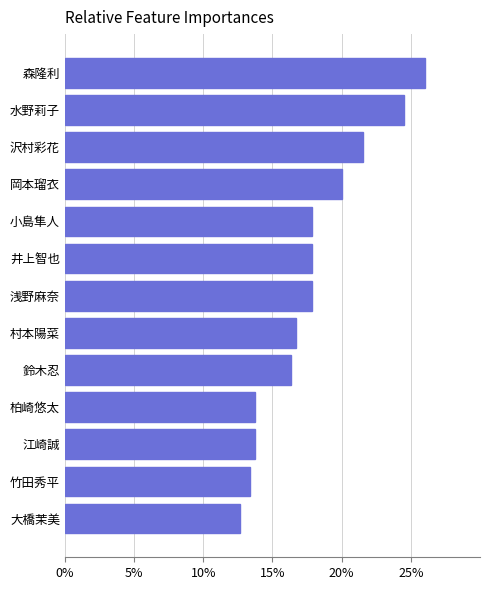

Reading top to bottom, transcribe all the data shown in this chart.

森隆利=26.0	水野莉子=24.5	沢村彩花=21.5	岡本瑠衣=20.1	小島隼人=17.8	井上智也=17.8	浅野麻奈=17.8	村本陽菜=16.7	鈴木忍=16.3	柏崎悠太=13.7	江崎誠=13.7	竹田秀平=13.4	大橋茉美=12.6